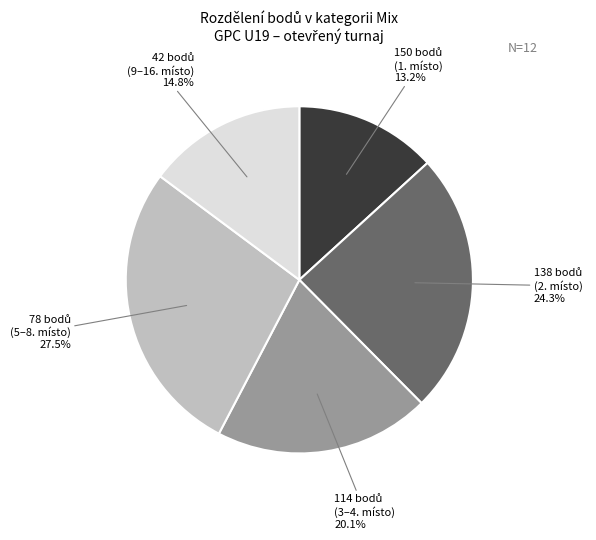

Is there a majority slice in this chart?

No